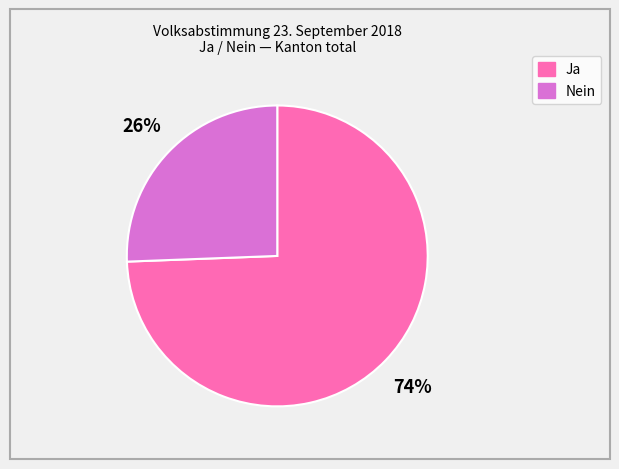

What percentage is the Nein slice, to the nearest percent?

26%